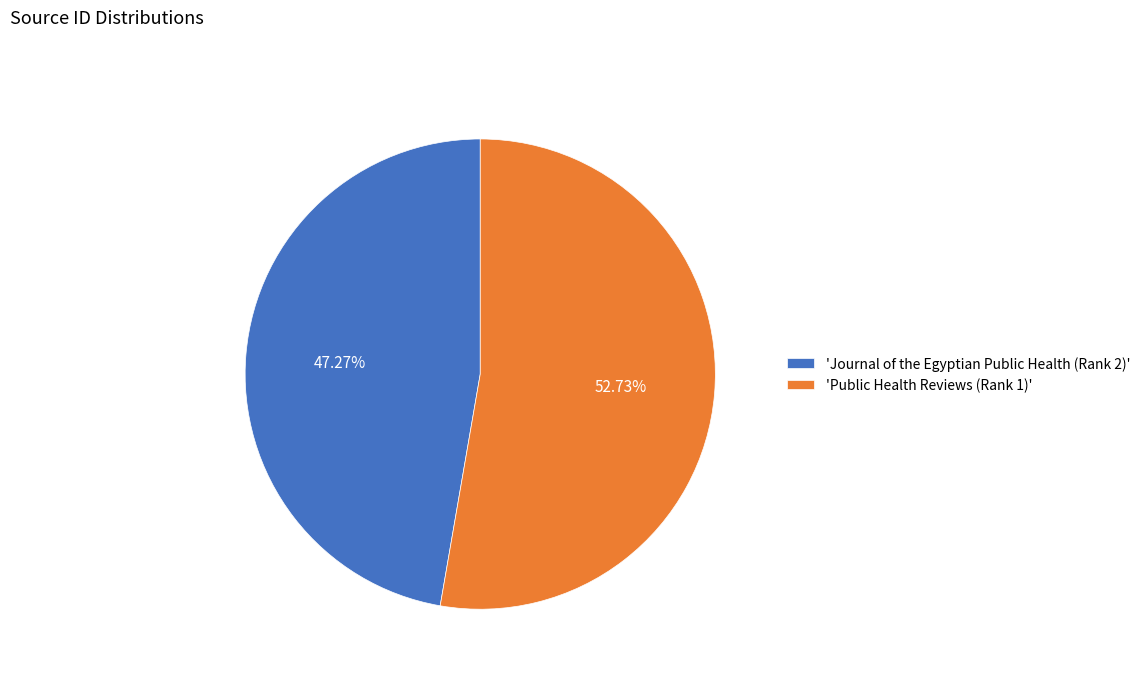

How many slices are in this pie chart?

2